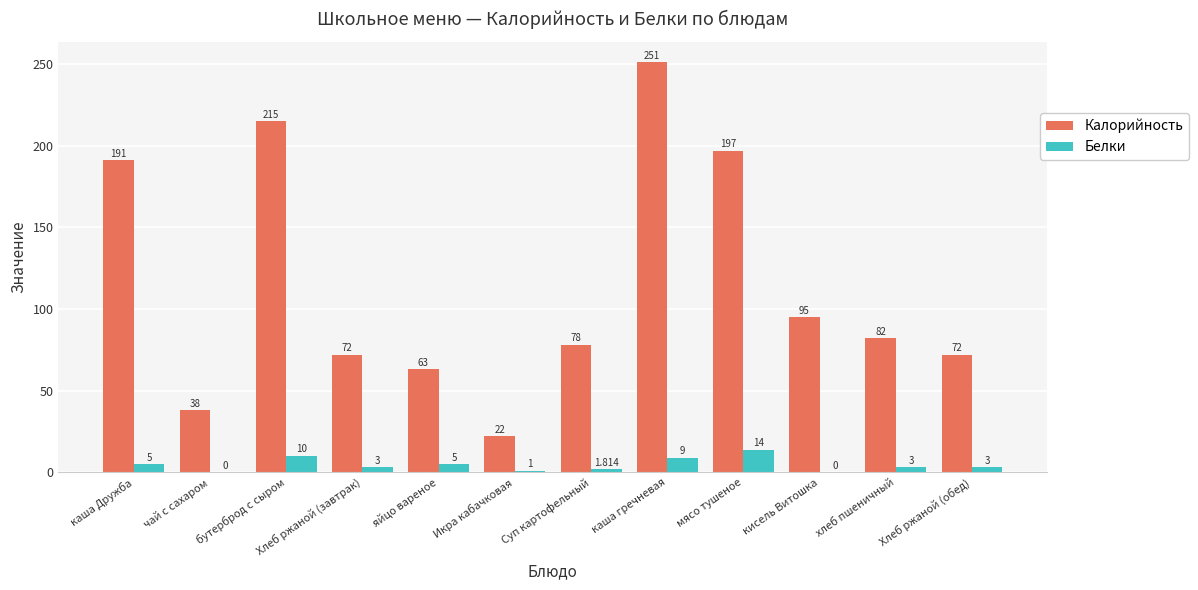

Which series has the largest total across all categories?

Калорийность